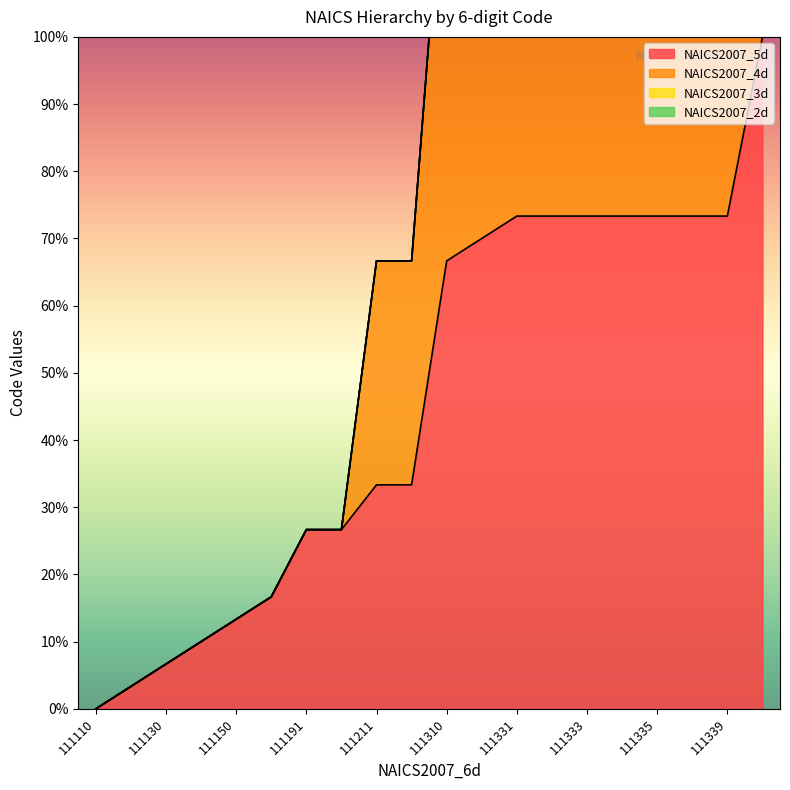

At which label is NAICS2007_4d closest to 100?

111310